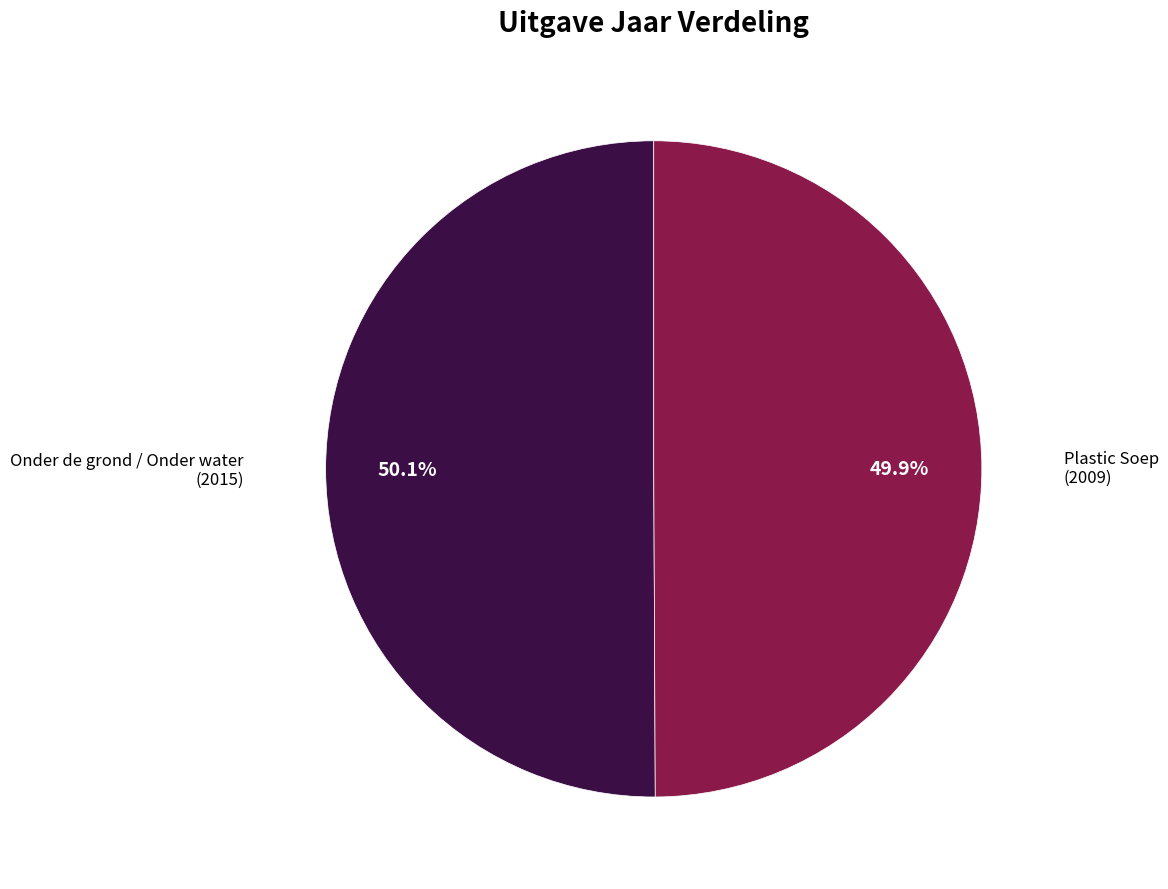

Is there a majority slice in this chart?

Yes